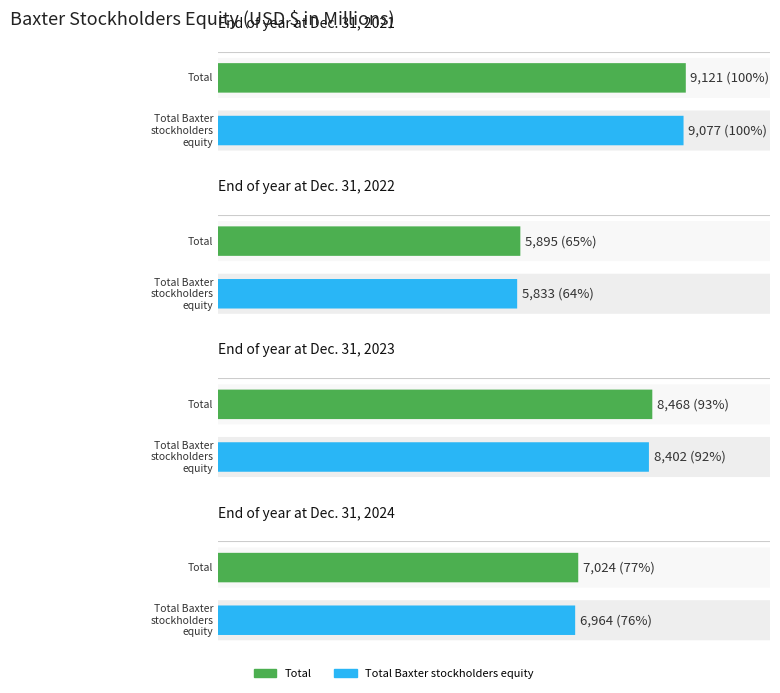

Reading left to right, what are all the values shown in this chart?

Total: 9121	5895	8468	7024
Total Baxter stockholders equity: 9077	5833	8402	6964